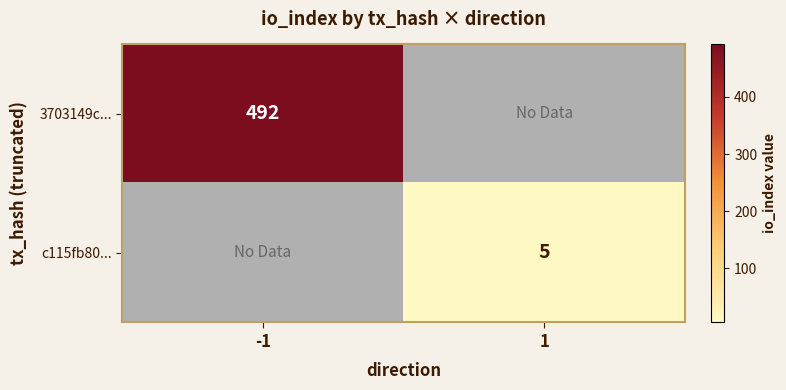

Is it true that c115fb80... equals 7 at 1?

False